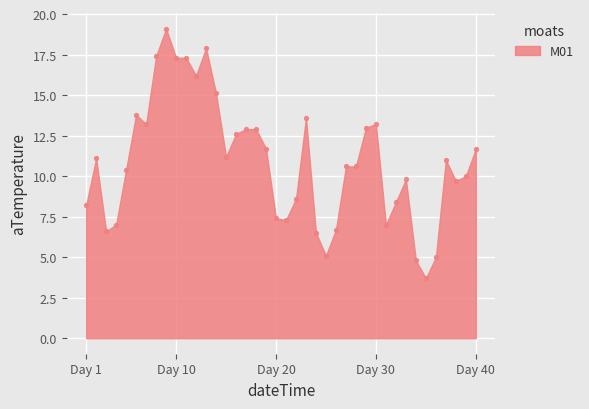

What is the range of X values (max minus min)?

39.0